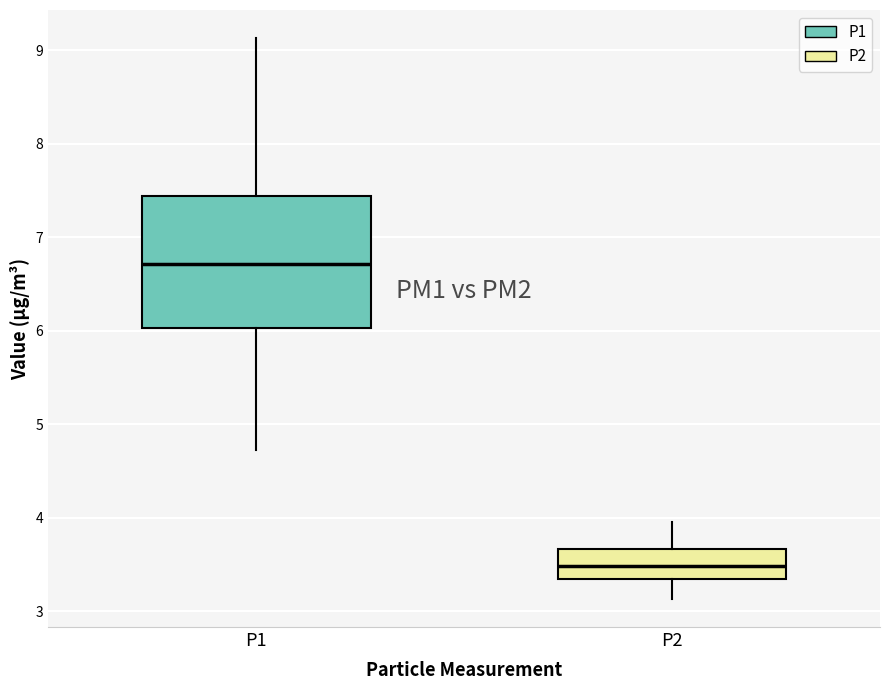

Reading left to right, read every box against the y-axis: the position of its median line, the range the box covers, and the ends of its whiskers. The values are not printed on the chart, so give them approximately, as read against the axis.

P1: median 6.7, box 6.0 to 7.4, whiskers 4.7 to 9.1
P2: median 3.5, box 3.3 to 3.7, whiskers 3.1 to 4.0